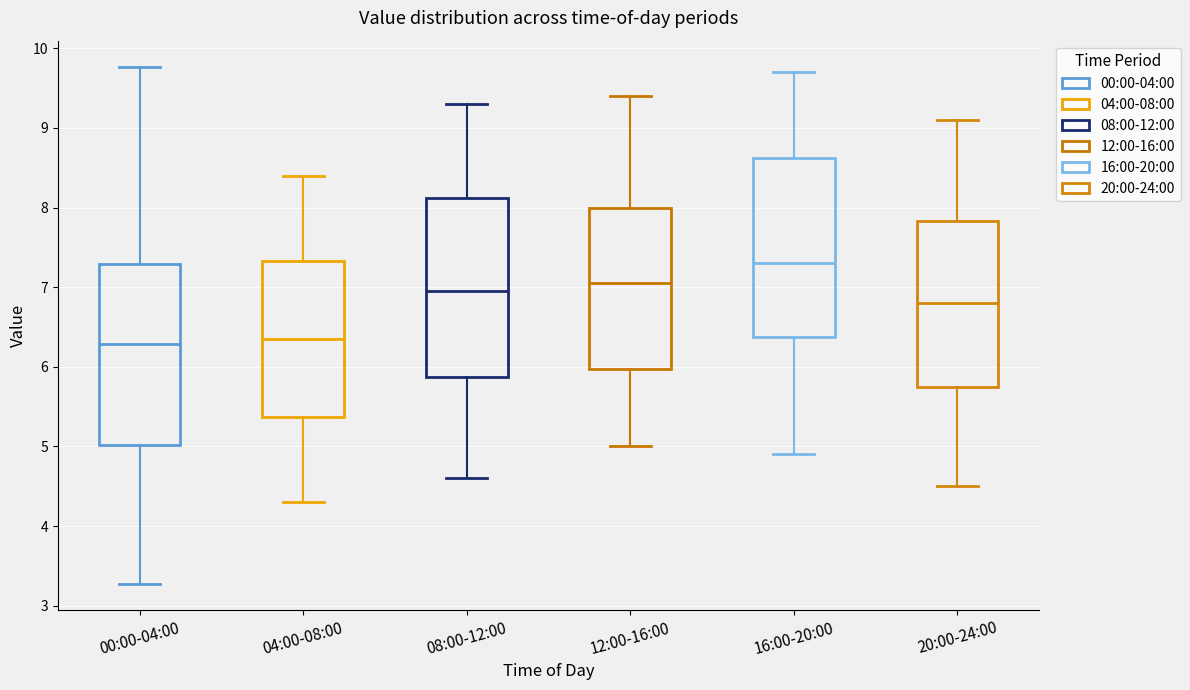

Reading left to right, read every box against the y-axis: the position of its median line, the range the box covers, and the ends of its whiskers. The values are not printed on the chart, so give them approximately, as read against the axis.

00:00-04:00: median 6.3, box 5.0 to 7.3, whiskers 3.3 to 9.8
04:00-08:00: median 6.4, box 5.4 to 7.3, whiskers 4.3 to 8.4
08:00-12:00: median 7.0, box 5.9 to 8.1, whiskers 4.6 to 9.3
12:00-16:00: median 7.1, box 6.0 to 8.0, whiskers 5.0 to 9.4
16:00-20:00: median 7.3, box 6.4 to 8.6, whiskers 4.9 to 9.7
20:00-24:00: median 6.8, box 5.8 to 7.8, whiskers 4.5 to 9.1